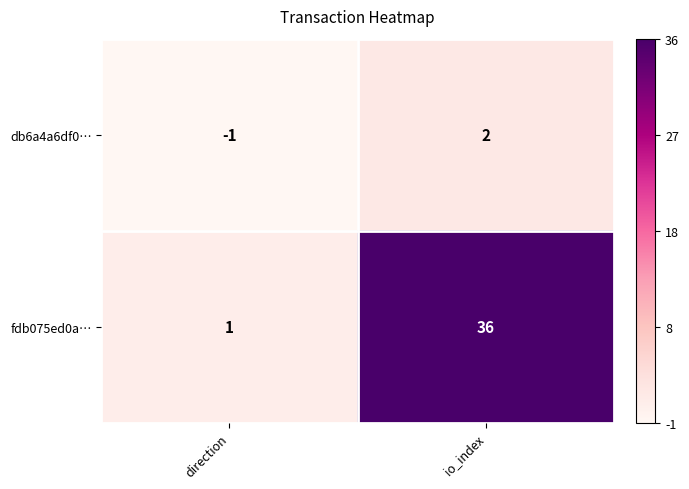

Where is db6a4a6df0… nearest to the value 0?

direction